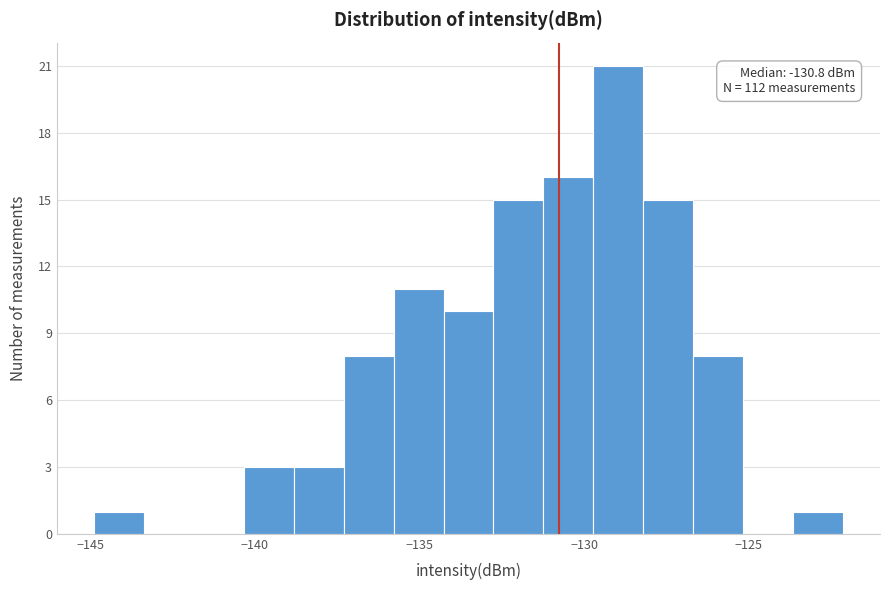

Read against the x-axis, roughly where is the centre of the tallest bar?

-129.0